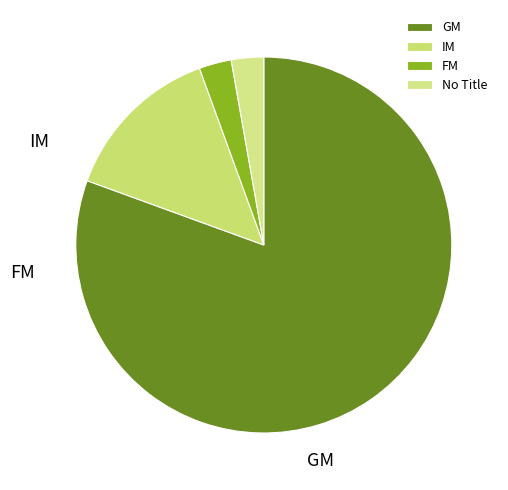

True or false: FM accounts for 3% of the total.

True